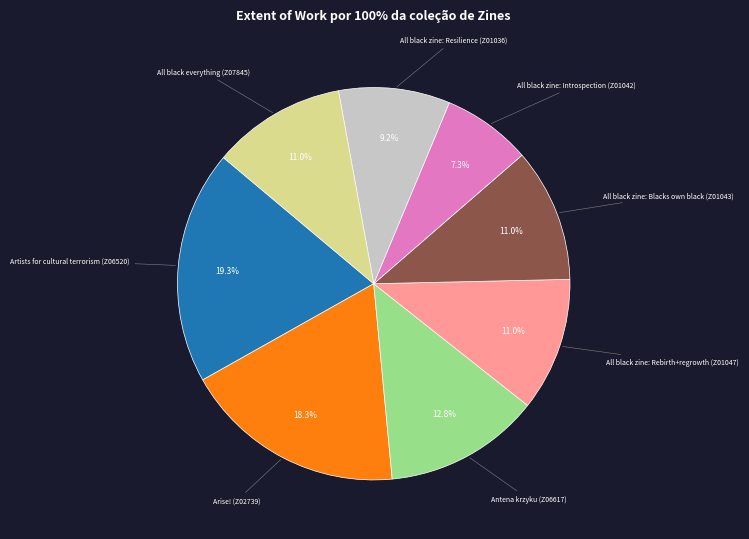

Is there a majority slice in this chart?

No